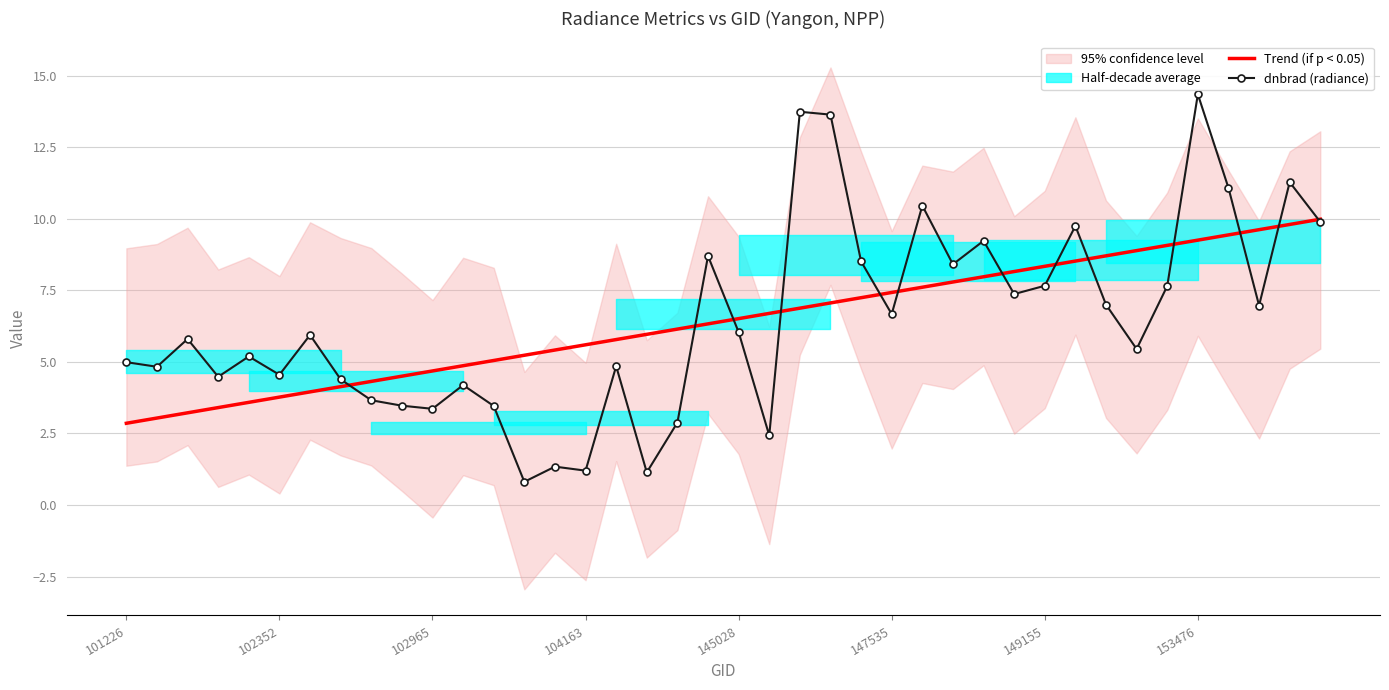

True or false: Trend (if p < 0.05) has more than 0 interior local peaks.

False